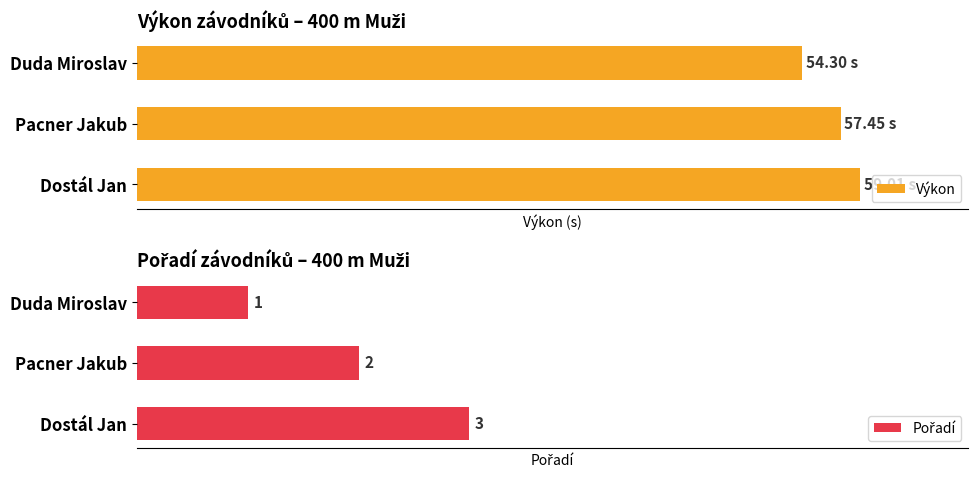

Which series has the widest spread of values?

Výkon